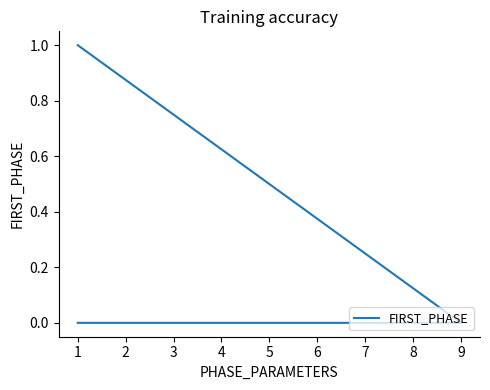

What is the difference between the maximum and minimum values?

1